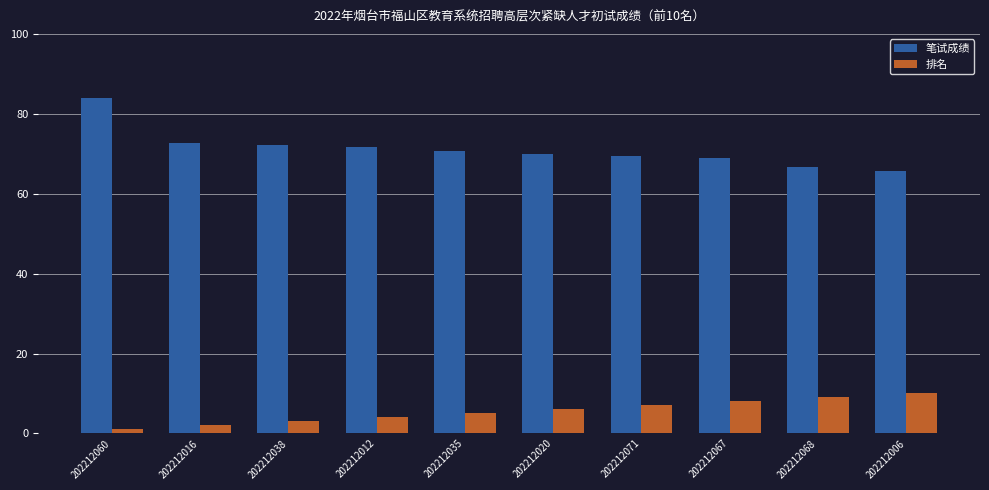

What is the smallest value displayed?

1.0